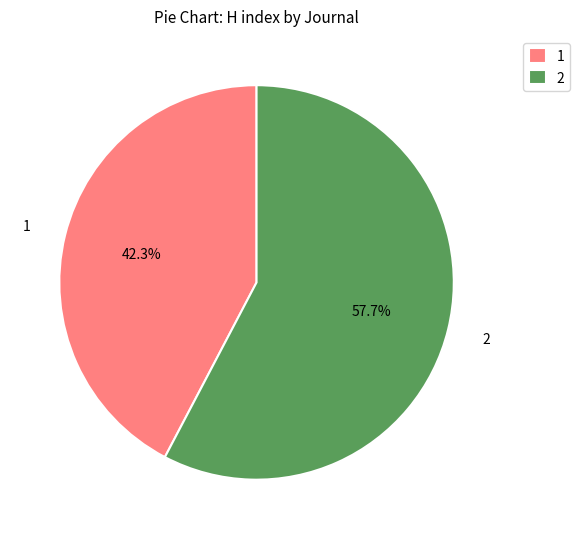

Approximately how many times larger is the value at 1 compared to 2?

0.7